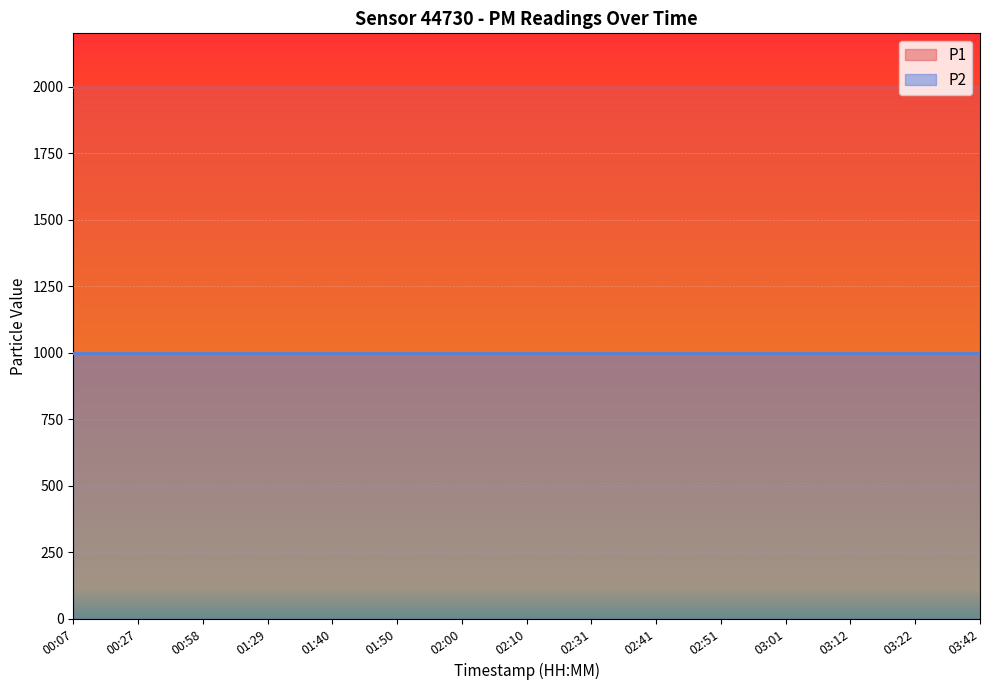

What is the total value across all series at 03:22?

2999.8